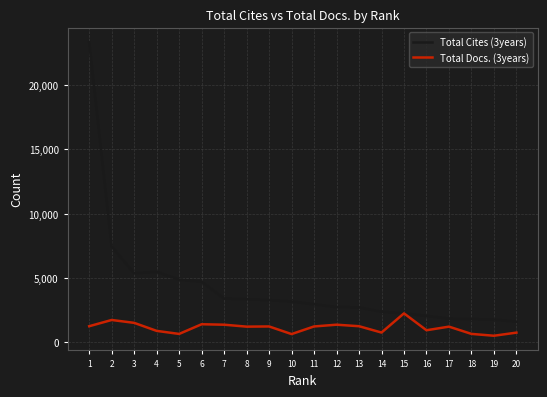

What is the highest value of the Total Cites (3years) series?

23331